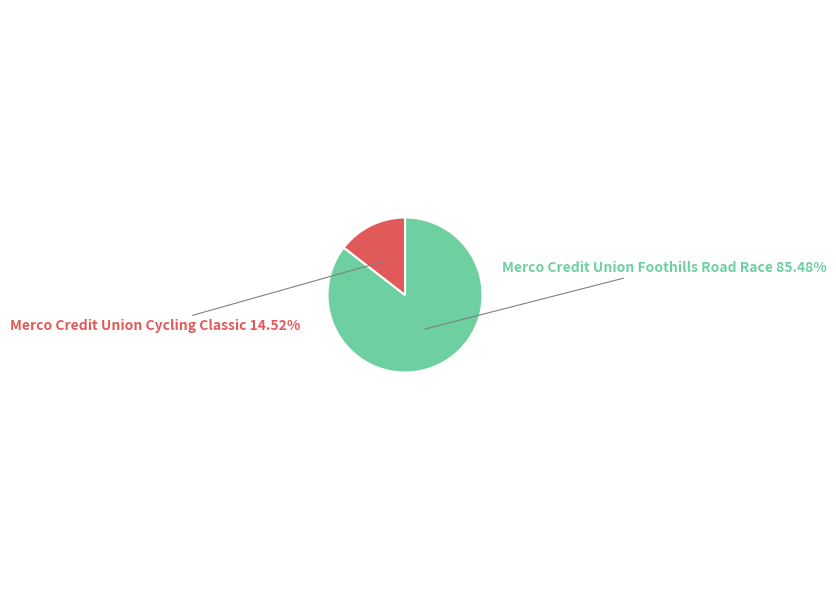

Does any single category account for the majority?

Yes